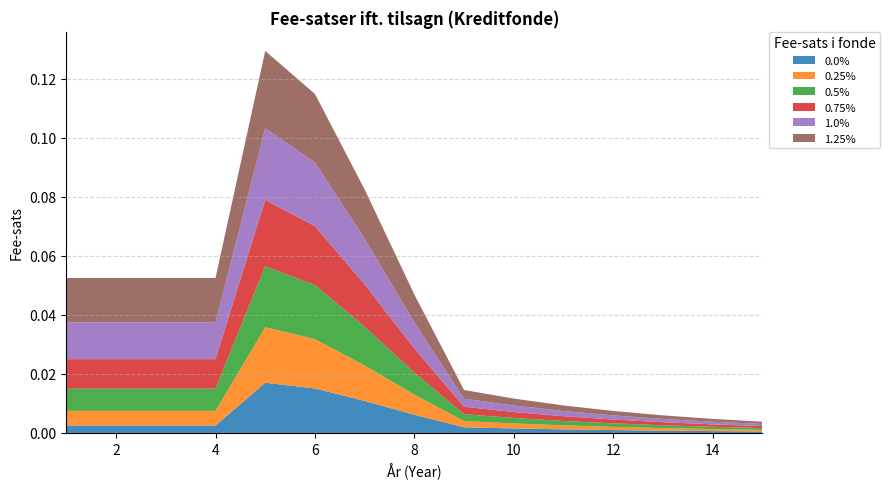

Reading right to left, extract all data points from this chart.

0.0%: 15=0.0	14=0.0	13=0.0	12=0.0	11=0.0	10=0.0	9=0.0	8=0.0	7=0.0	6=0.0	5=0.0	4=0.0	3=0.0	2=0.0	1=0.0
0.25%: 15=0.0	14=0.0	13=0.0	12=0.0	11=0.0	10=0.0	9=0.0	8=0.0	7=0.0	6=0.0	5=0.0	4=0.0	3=0.0	2=0.0	1=0.0
0.5%: 15=0.0	14=0.0	13=0.0	12=0.0	11=0.0	10=0.0	9=0.0	8=0.0	7=0.0	6=0.0	5=0.0	4=0.0	3=0.0	2=0.0	1=0.0
0.75%: 15=0.0	14=0.0	13=0.0	12=0.0	11=0.0	10=0.0	9=0.0	8=0.0	7=0.0	6=0.0	5=0.0	4=0.0	3=0.0	2=0.0	1=0.0
1.0%: 15=0.0	14=0.0	13=0.0	12=0.0	11=0.0	10=0.0	9=0.0	8=0.0	7=0.0	6=0.0	5=0.0	4=0.0	3=0.0	2=0.0	1=0.0
1.25%: 15=0.0	14=0.0	13=0.0	12=0.0	11=0.0	10=0.0	9=0.0	8=0.0	7=0.0	6=0.0	5=0.0	4=0.0	3=0.0	2=0.0	1=0.0